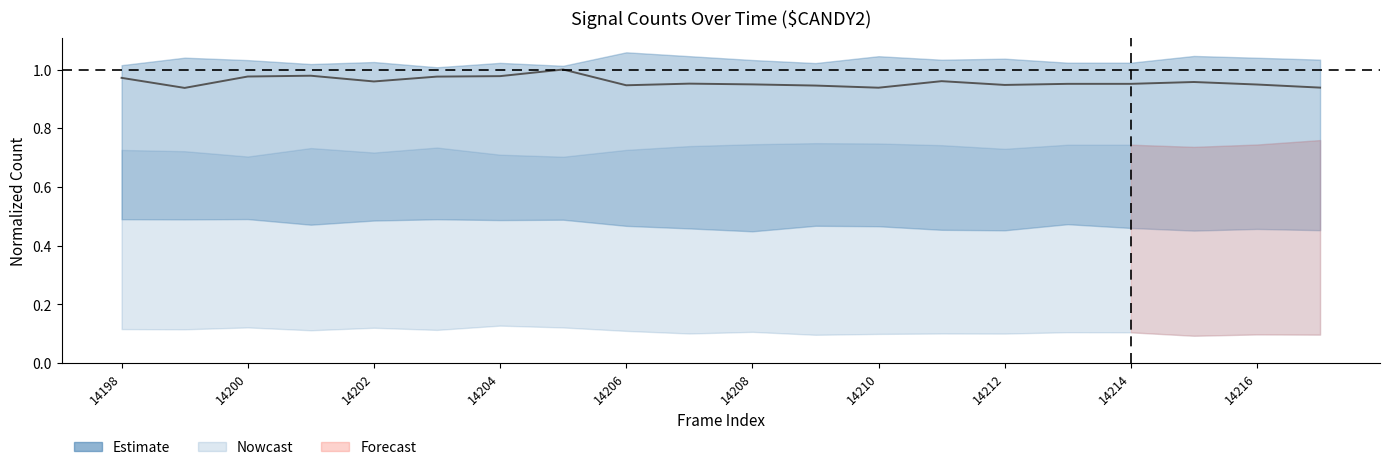

True or false: there are more than 0 points higher than both neighbors.

True